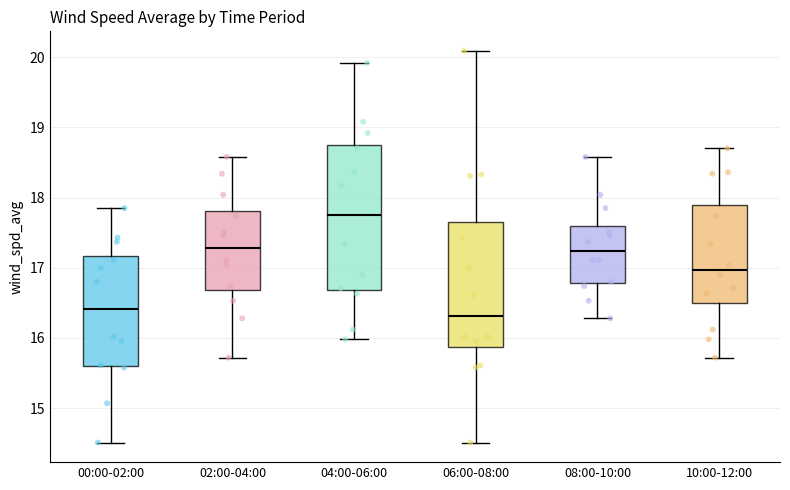

Where is the upper edge of the box for 02:00-04:00 on the y-axis? The values are not printed on the chart, so give them approximately, as read against the axis.

17.8